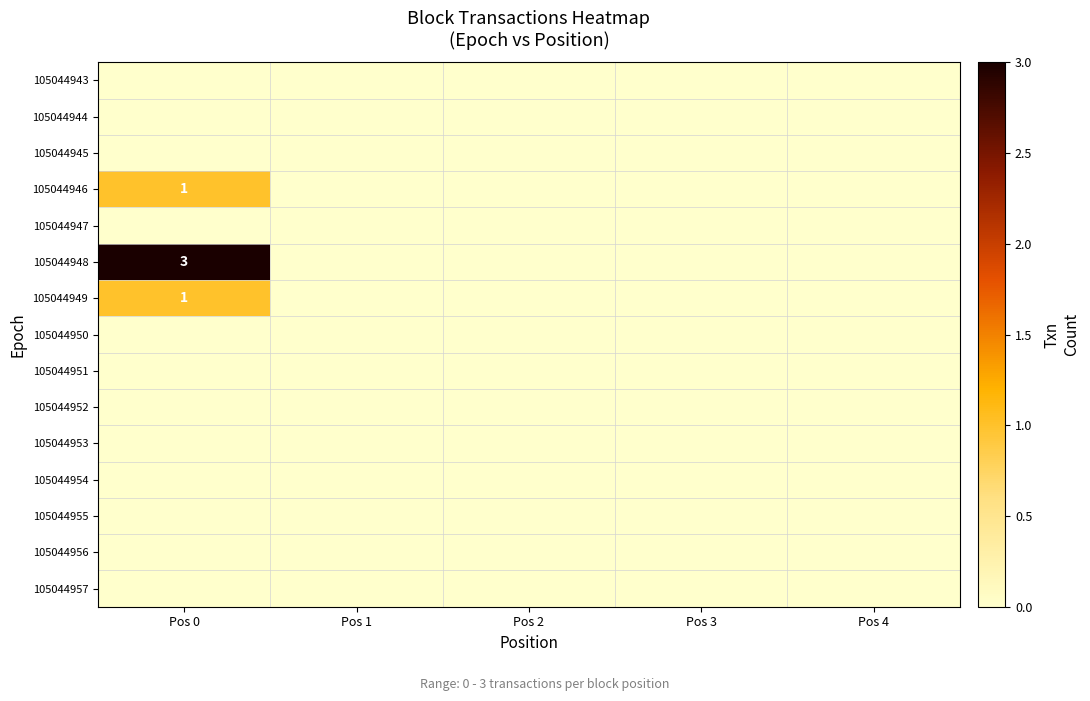

At Pos 1, list the series in order from smallest to largest.

105044943, 105044944, 105044945, 105044946, 105044947, 105044948, 105044949, 105044950, 105044951, 105044952, 105044953, 105044954, 105044955, 105044956, 105044957